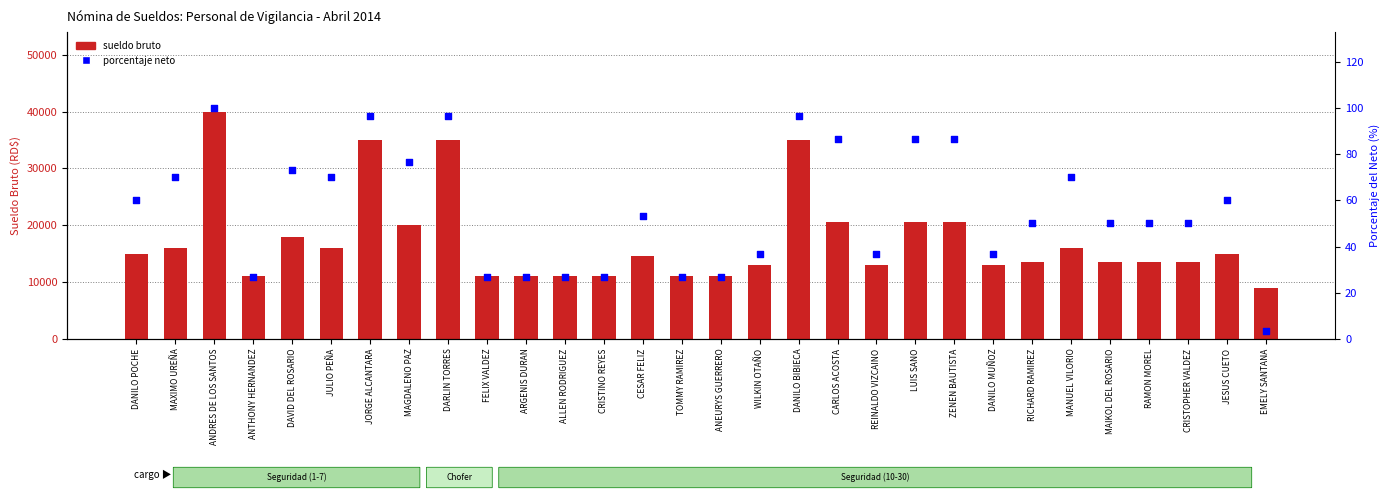

Which series reaches the minimum Y coordinate?

porcentaje neto